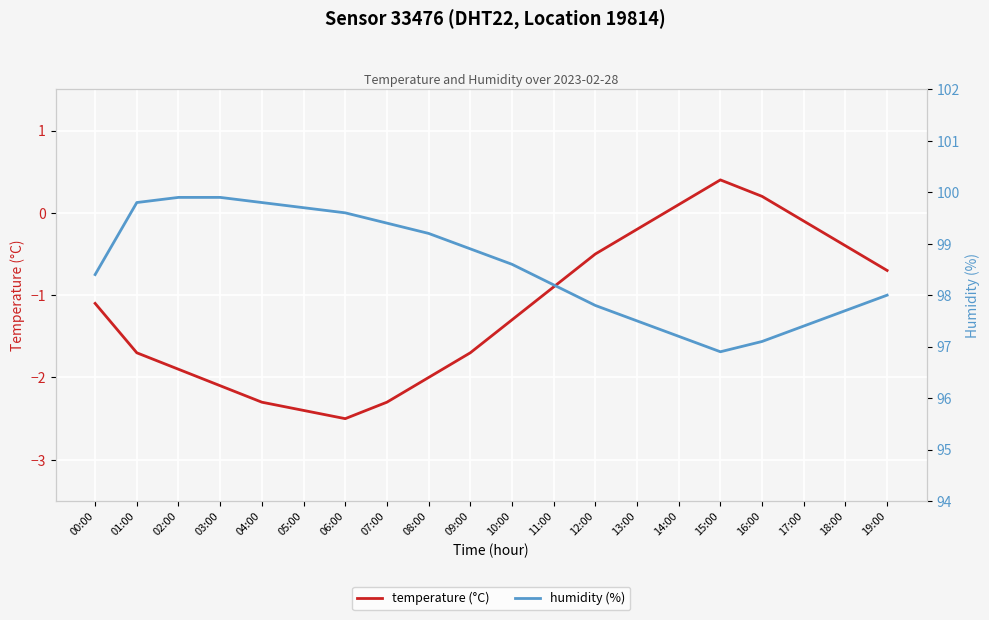

Which label corresponds to the smallest value in the chart?

06:00